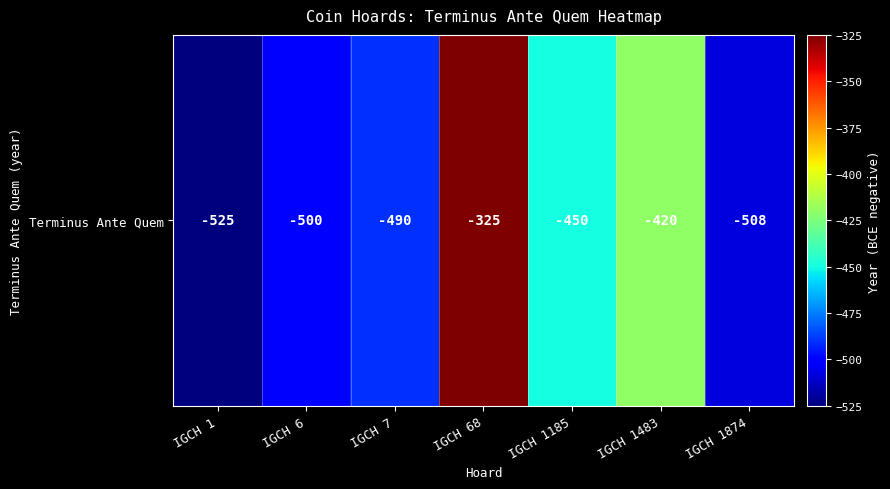

At which category does the chart reach its peak across all series?

IGCH 68